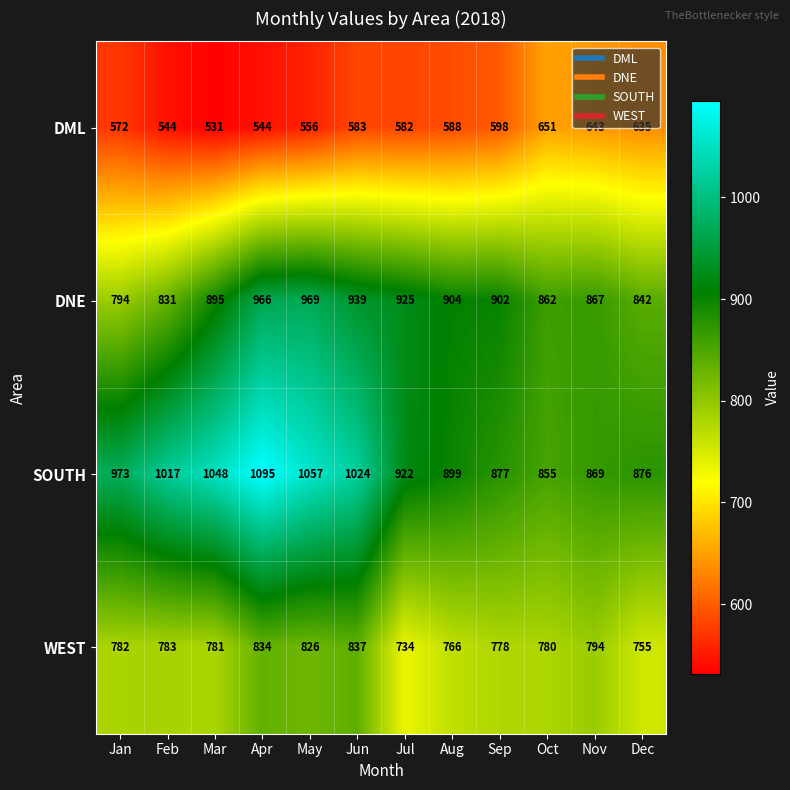

True or false: SOUTH has a value of 1565 at Aug.

False